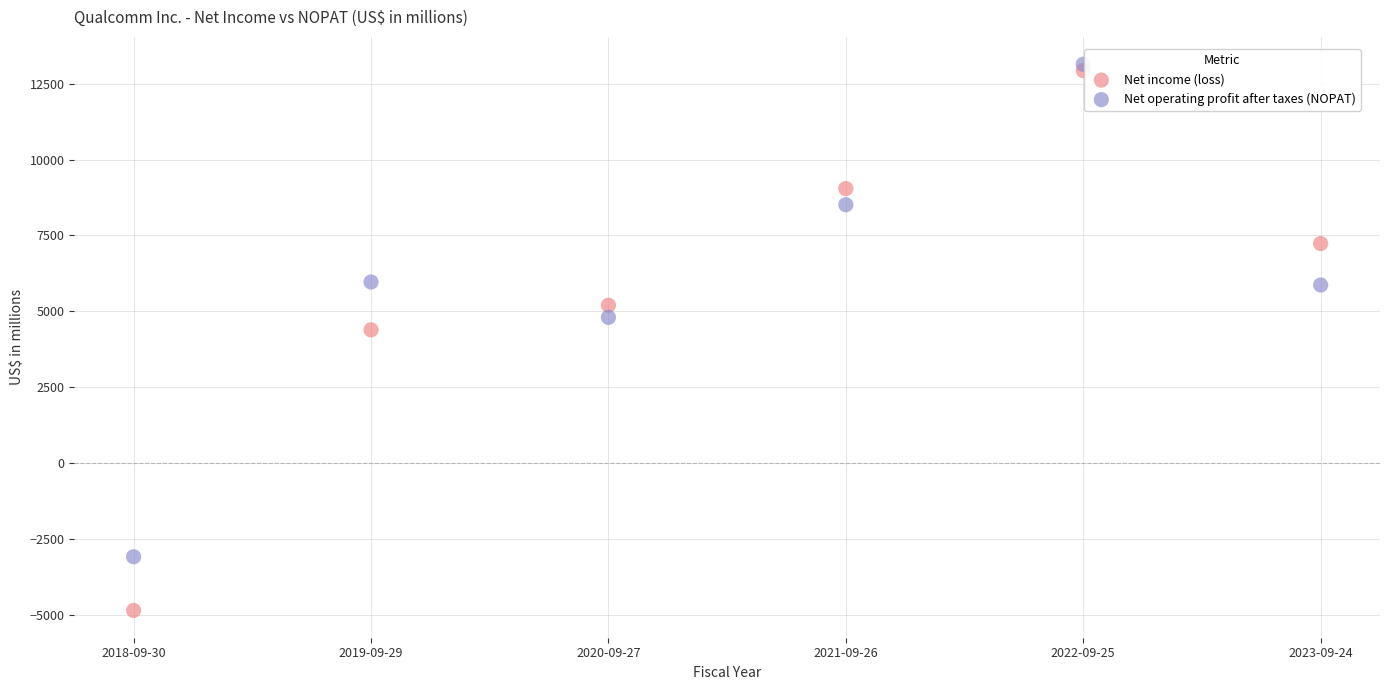

What are all the series names shown in the legend?

Net income (loss), Net operating profit after taxes (NOPAT)